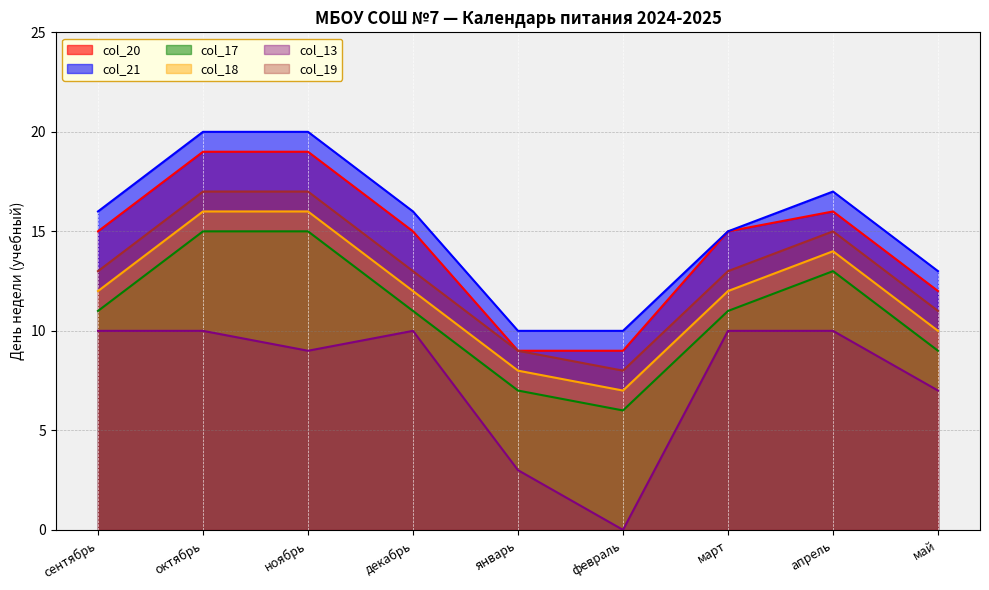

At how many categories does at least one series exceed 2?

9